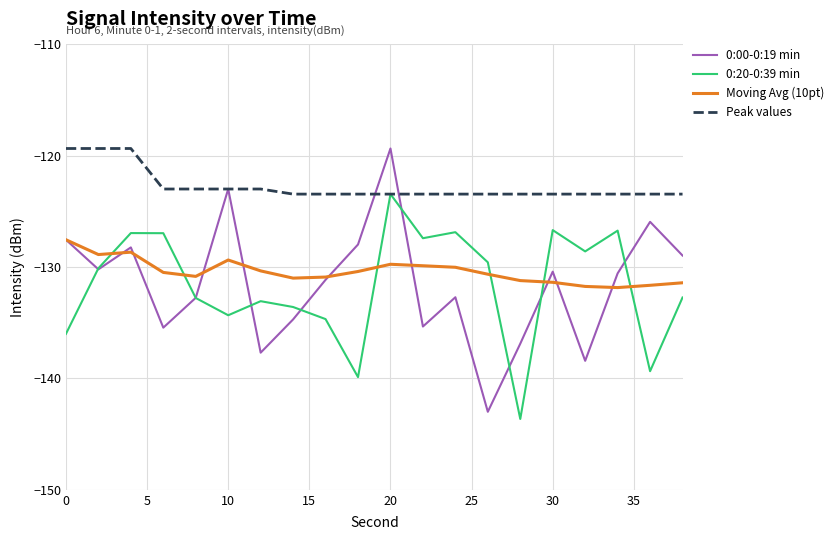

Is this an area chart (filled region under the line)?

No